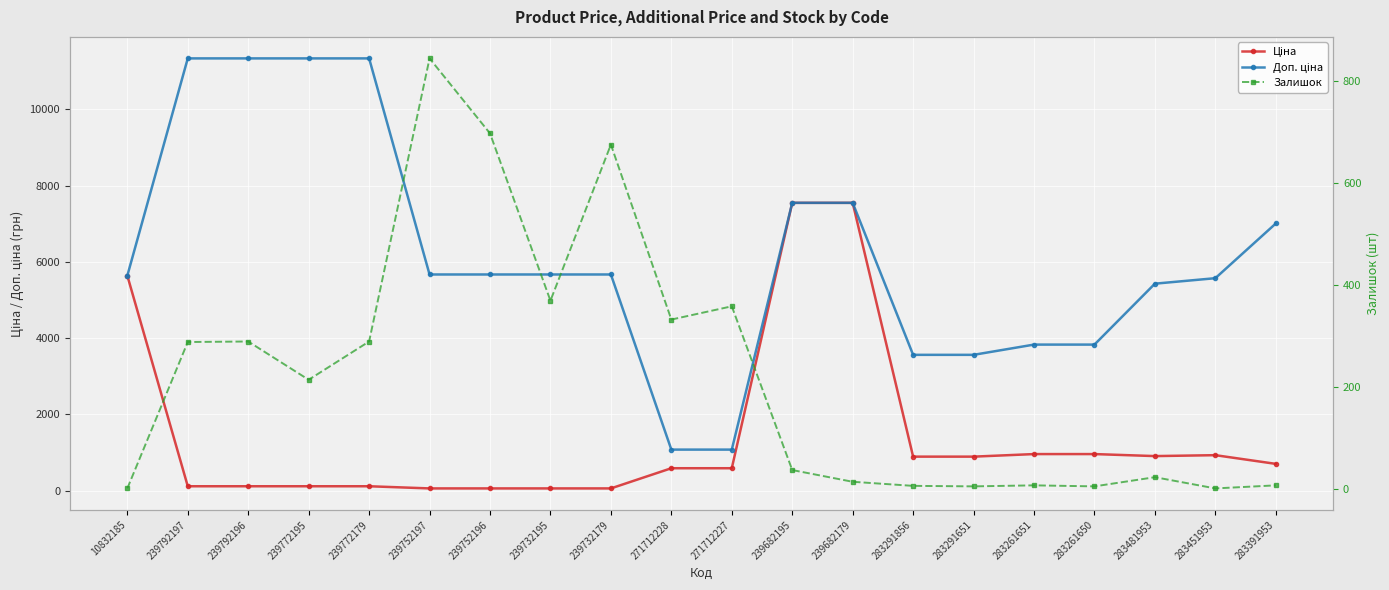

How many intersections are there between Залишок and Ціна?

2